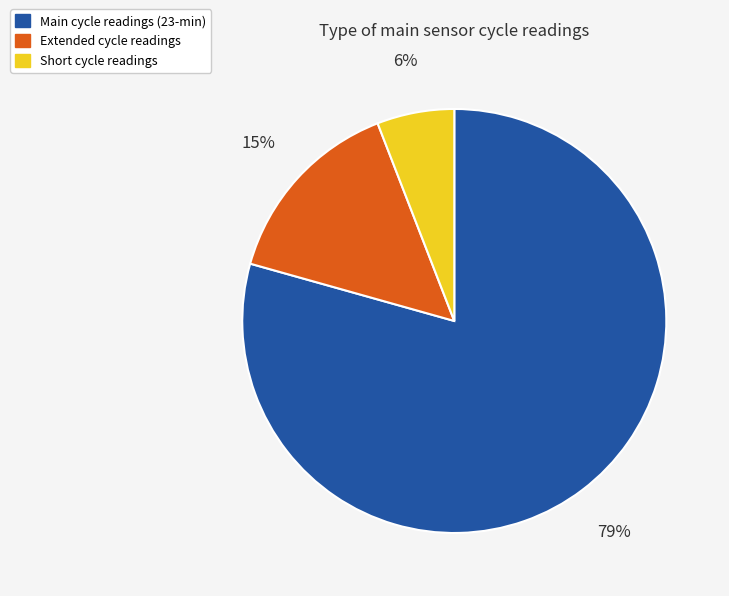

Is there any slice that represents more than half of the pie?

Yes